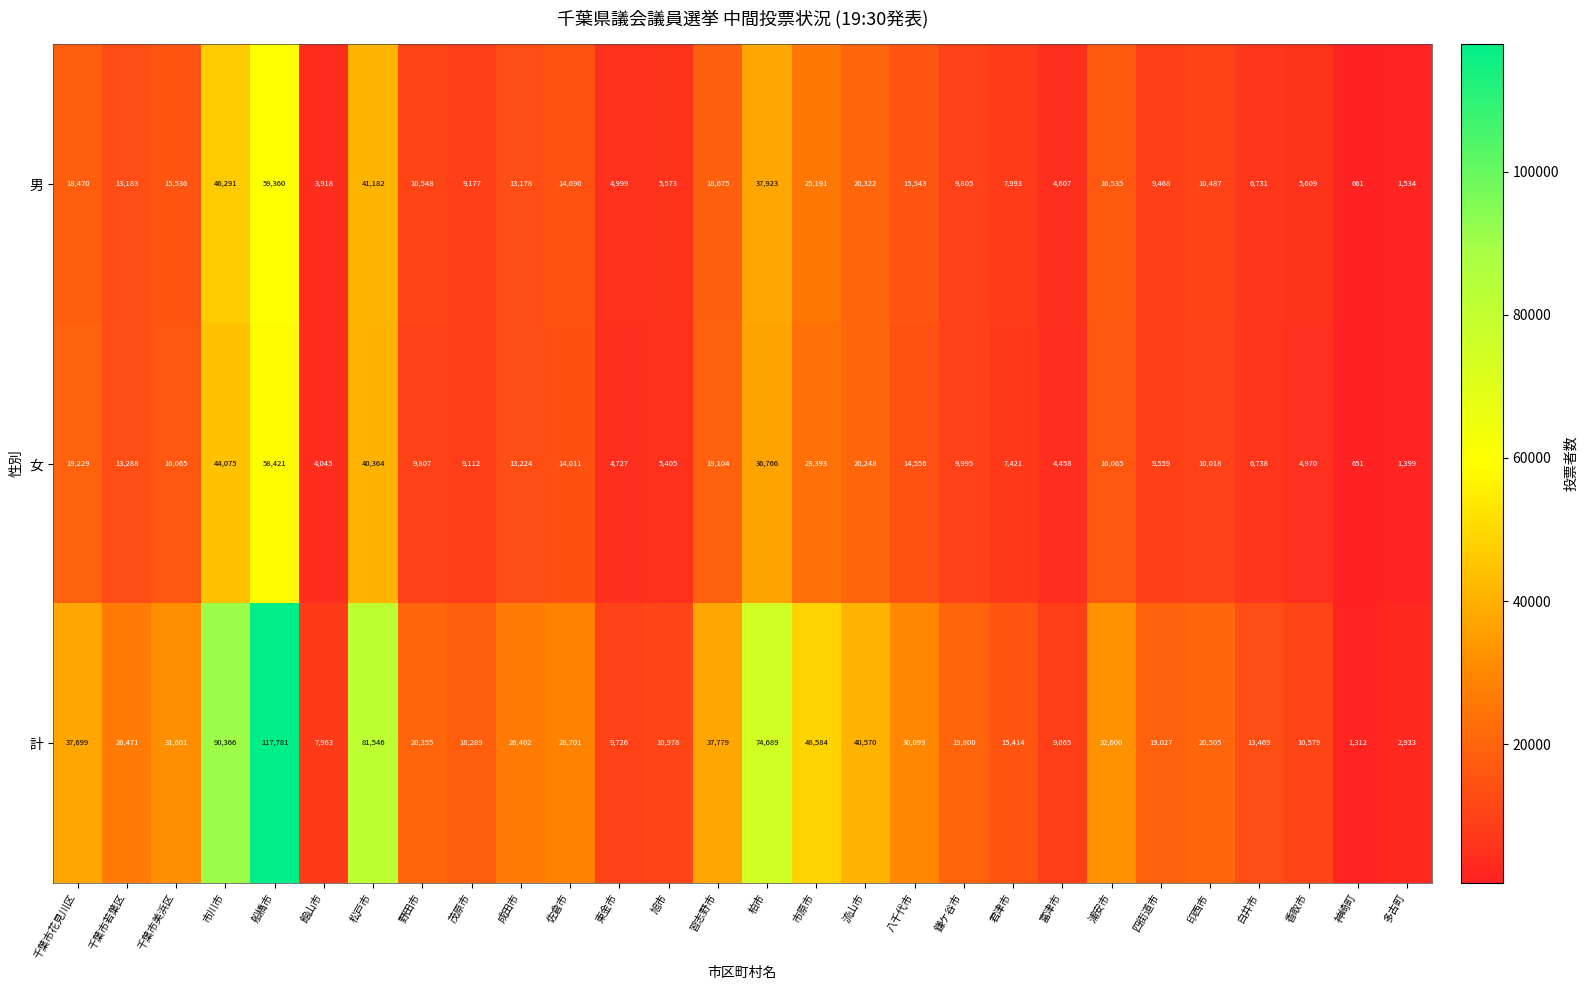

What is the difference between the maximum and minimum values in the 女 series?

57770